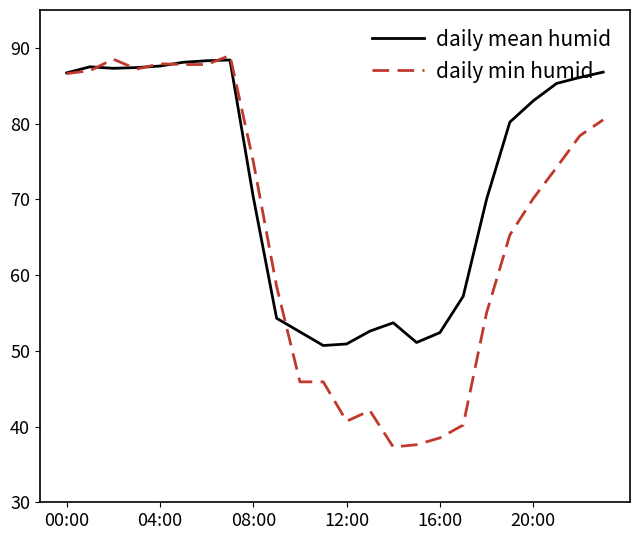

Which series ends up on top after the final intersection of daily mean humid and daily min humid?

daily mean humid